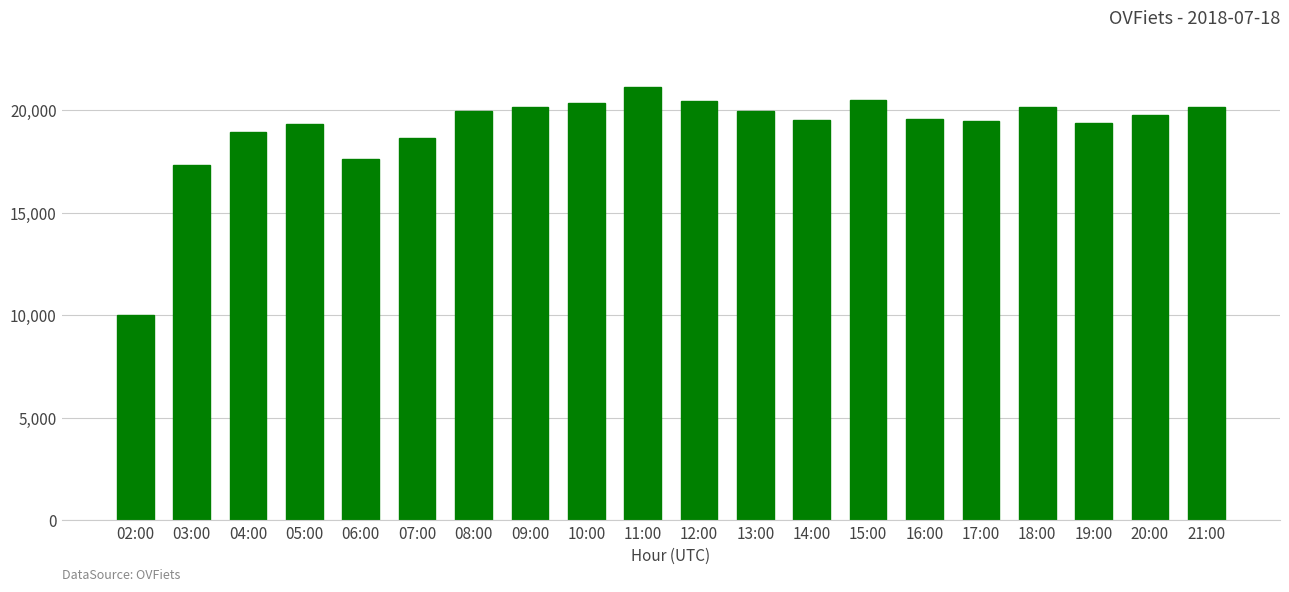

Approximately how many times larger is the value at 08:00 compared to 17:00?

1.0